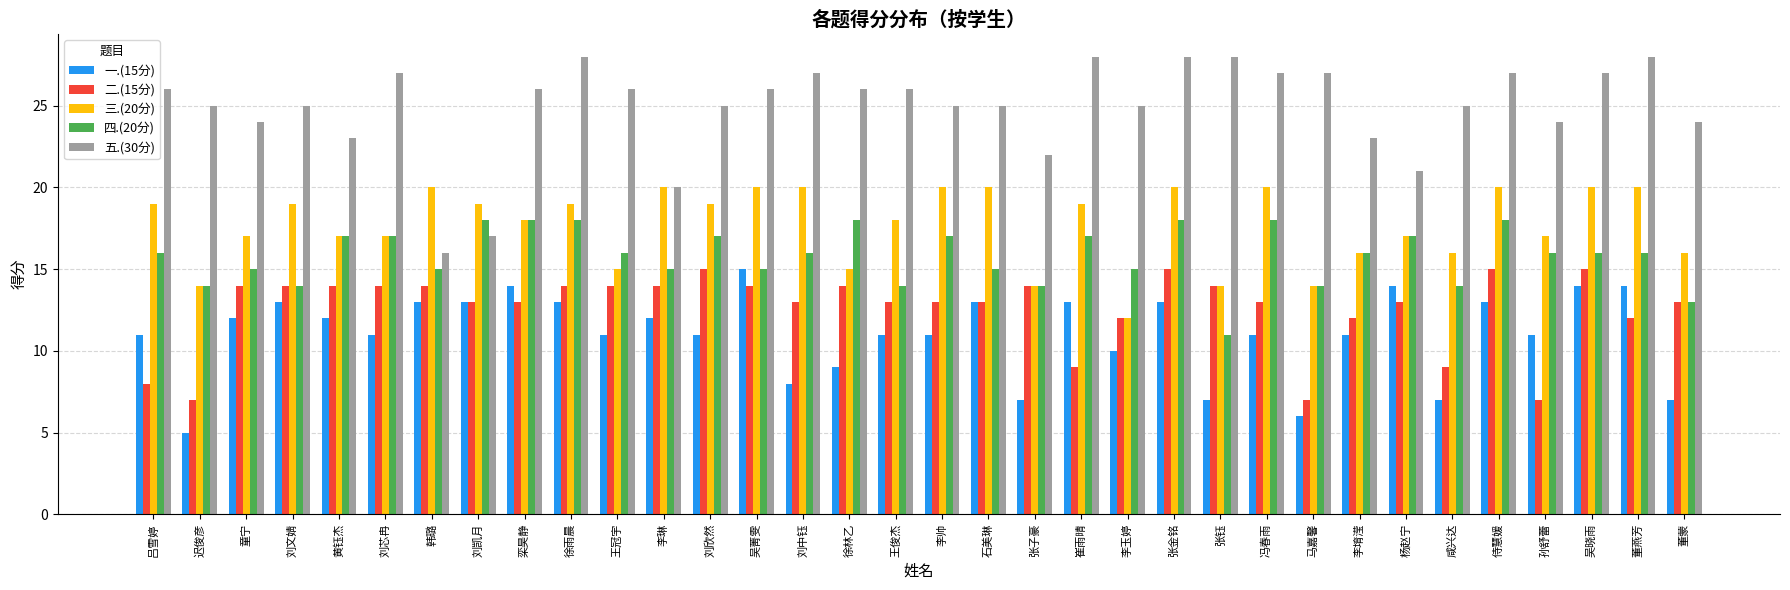

Which series has the widest spread of values?

五.(30分)